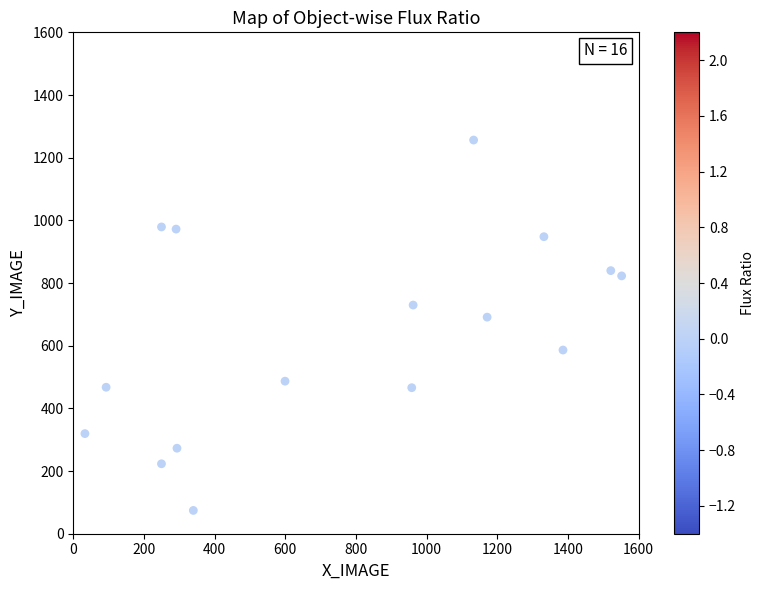

What Y value in the scatter plot is closest to 665?

691.1